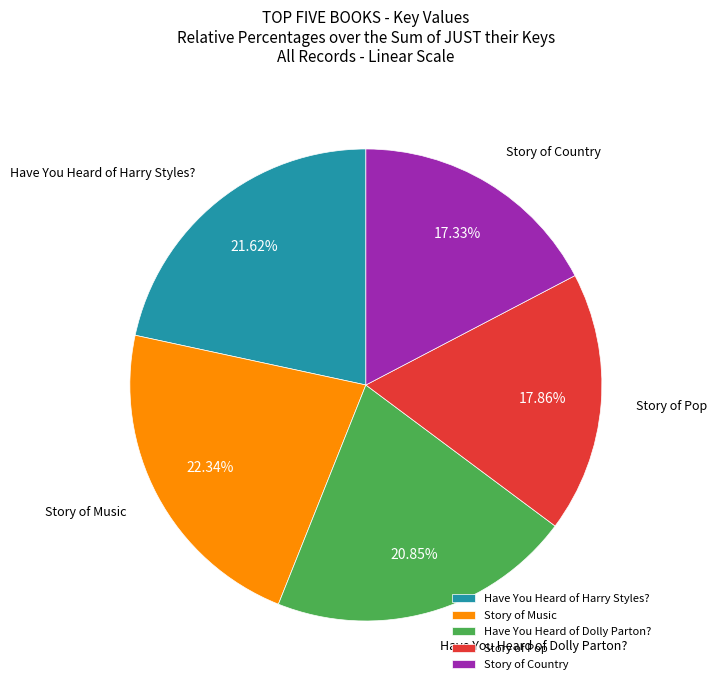

Does Have You Heard of Dolly Parton? account for over 50% of the chart?

No